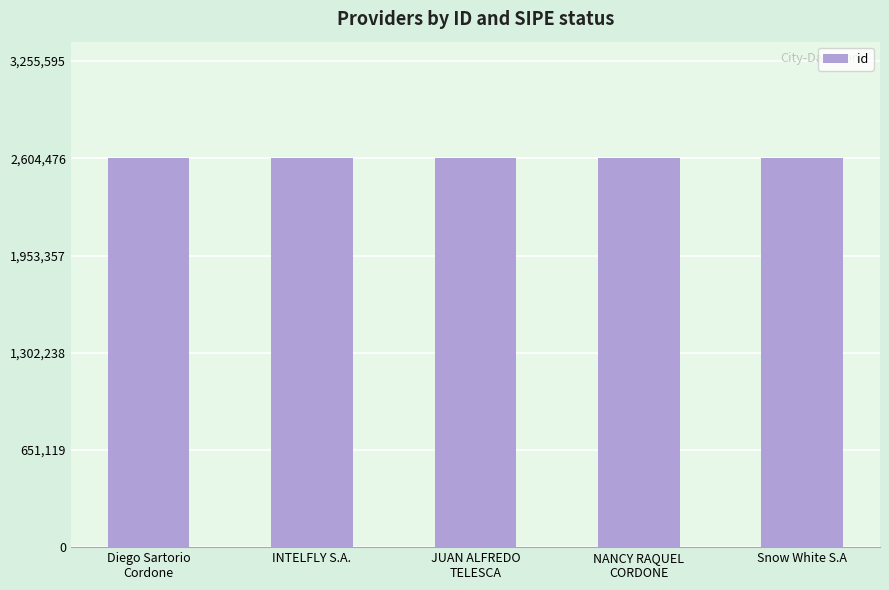

Are the bars horizontal?

No